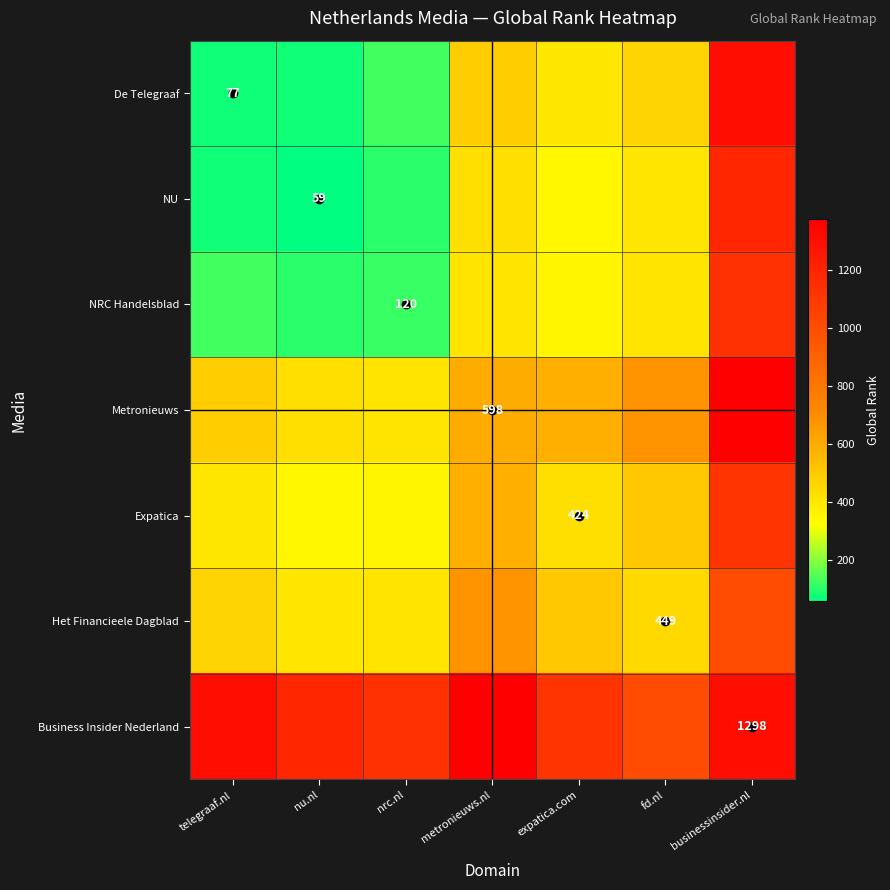

At how many categories does at least one series exceed 1054?

6